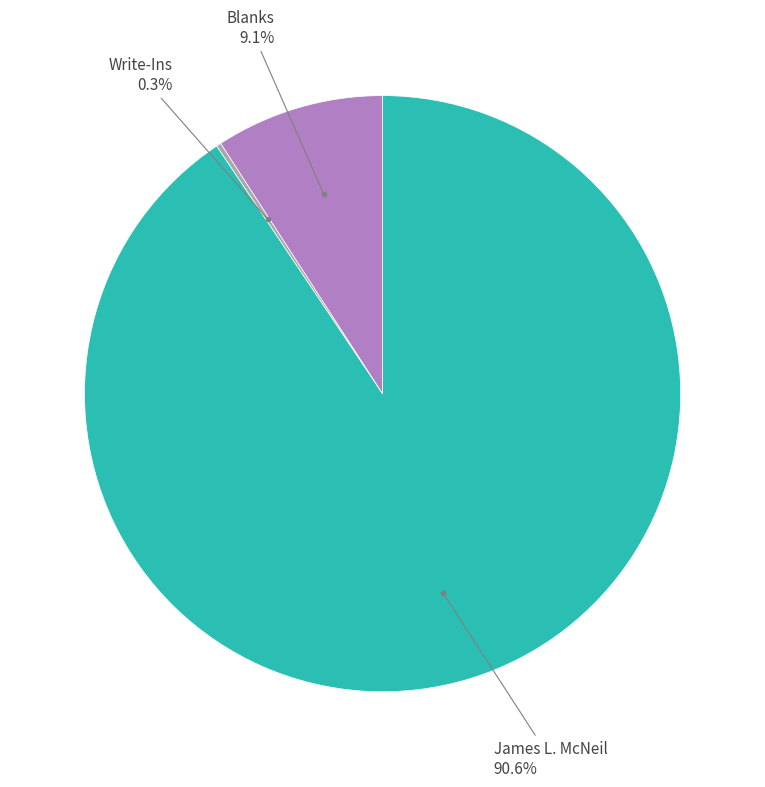

Combined, do Blanks and James L. McNeil account for over 50%?

Yes